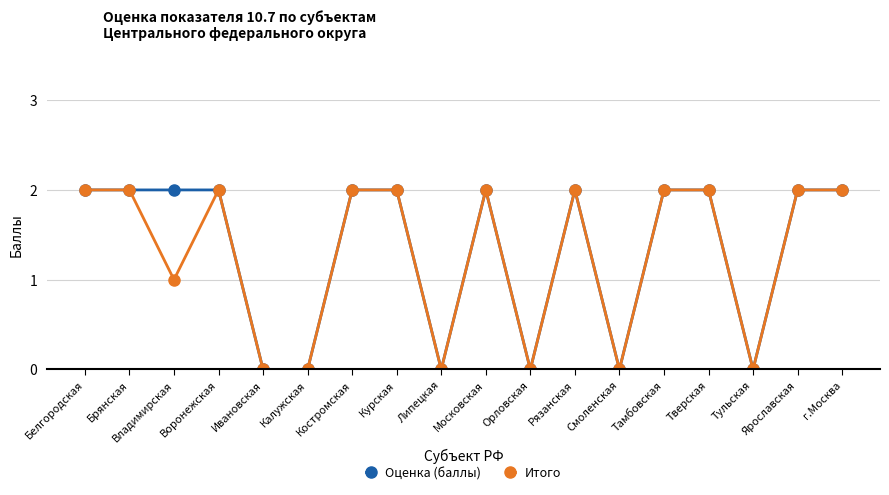

At which label is Итого closest to 1?

Владимирская